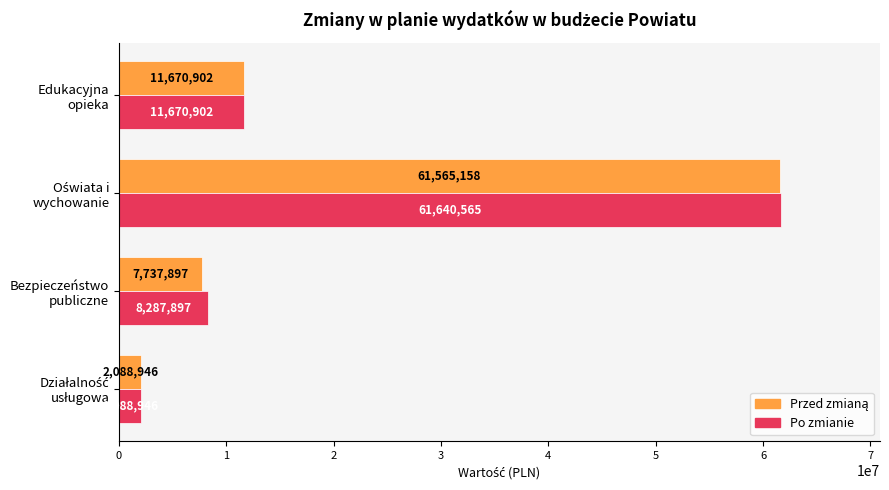

Which series has the widest spread of values?

Po zmianie